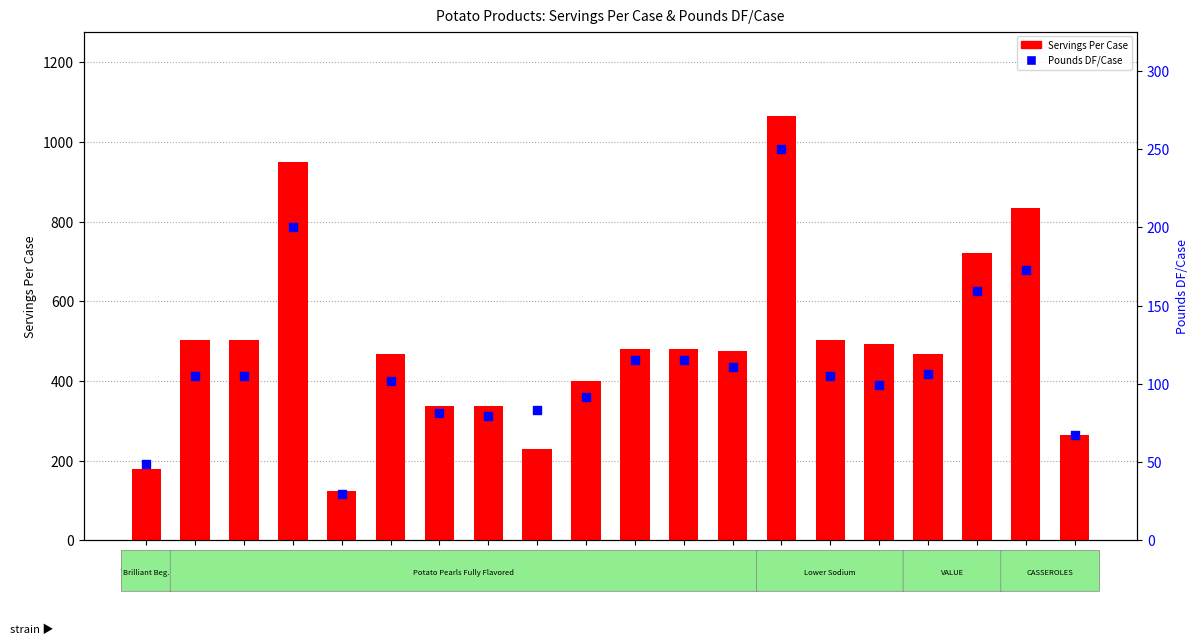

Which series reaches the minimum Y coordinate?

Pounds DF/Case